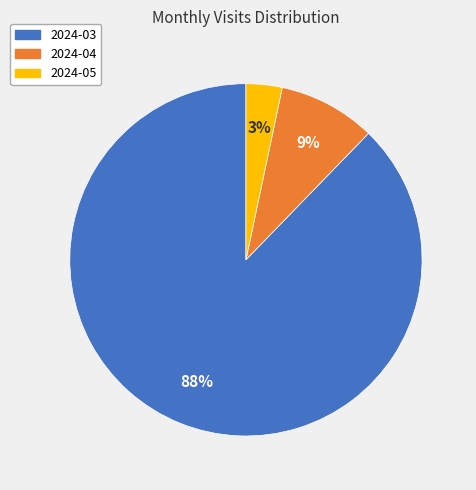

Between 2024-04 and 2024-03, which is larger?

2024-03